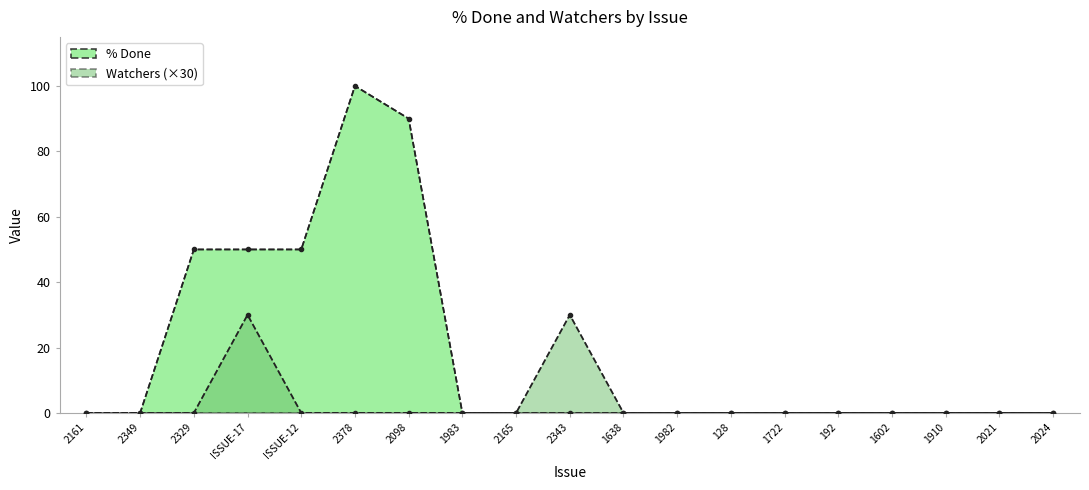

Reading left to right, extract all data points from this chart.

% Done: 2161=0	2349=0	2329=50	ISSUE-17=50	ISSUE-12=50	2378=100	2098=90	1983=0	2165=0	2343=0	1638=0	1982=0	128=0	1722=0	192=0	1602=0	1910=0	2021=0	2024=0
Watchers: 2161=0	2349=0	2329=0	ISSUE-17=30	ISSUE-12=0	2378=0	2098=0	1983=0	2165=0	2343=30	1638=0	1982=0	128=0	1722=0	192=0	1602=0	1910=0	2021=0	2024=0